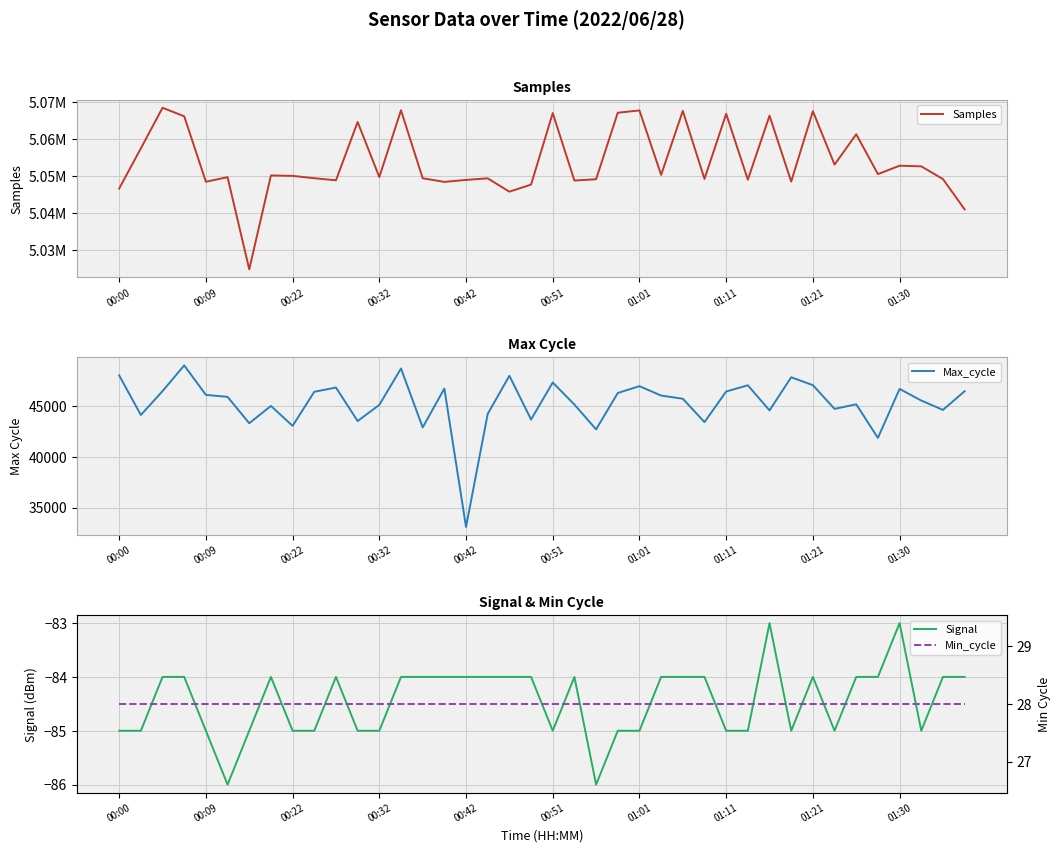

Reading left to right, extract all data points from this chart.

Samples: 5046570	5057420	5068411	5066108	5048407	5049630	5024723	5050100	5049989	5049355	5048799	5064570	5049666	5067728	5049351	5048361	5048900	5049323	5045718	5047627	5066966	5048724	5049079	5067068	5067690	5050258	5067565	5049181	5066774	5048967	5066269	5048452	5067485	5053040	5061252	5050470	5052741	5052567	5049131	5040928
Max_cycle: 48064	44153	46508	49047	46136	45944	43336	45048	43078	46442	46864	43553	45148	48746	42920	46764	33096	44259	48025	43703	47359	45182	42731	46323	46998	46070	45757	43446	46470	47083	44605	47878	47097	44755	45207	41889	46727	45579	44654	46499
Signal: -85	-85	-84	-84	-85	-86	-85	-84	-85	-85	-84	-85	-85	-84	-84	-84	-84	-84	-84	-84	-85	-84	-86	-85	-85	-84	-84	-84	-85	-85	-83	-85	-84	-85	-84	-84	-83	-85	-84	-84
Min_cycle: 28	28	28	28	28	28	28	28	28	28	28	28	28	28	28	28	28	28	28	28	28	28	28	28	28	28	28	28	28	28	28	28	28	28	28	28	28	28	28	28